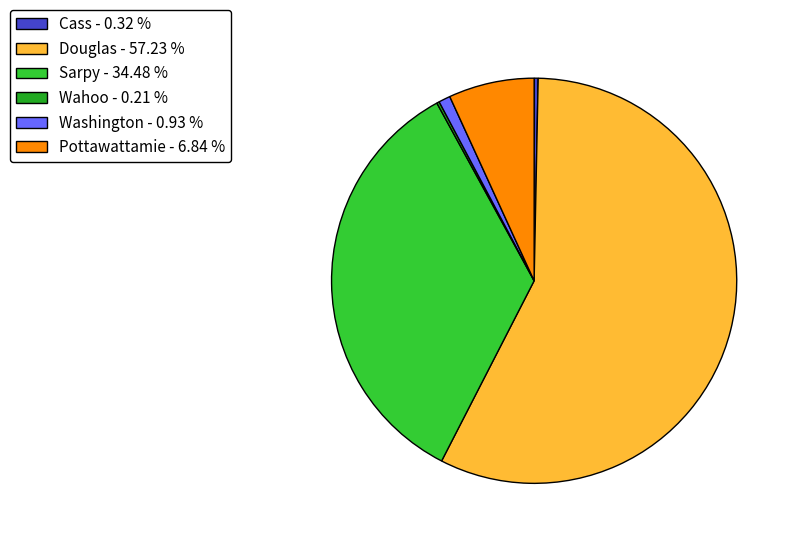

Is it true that Pottawattamie is 21% of the pie?

False